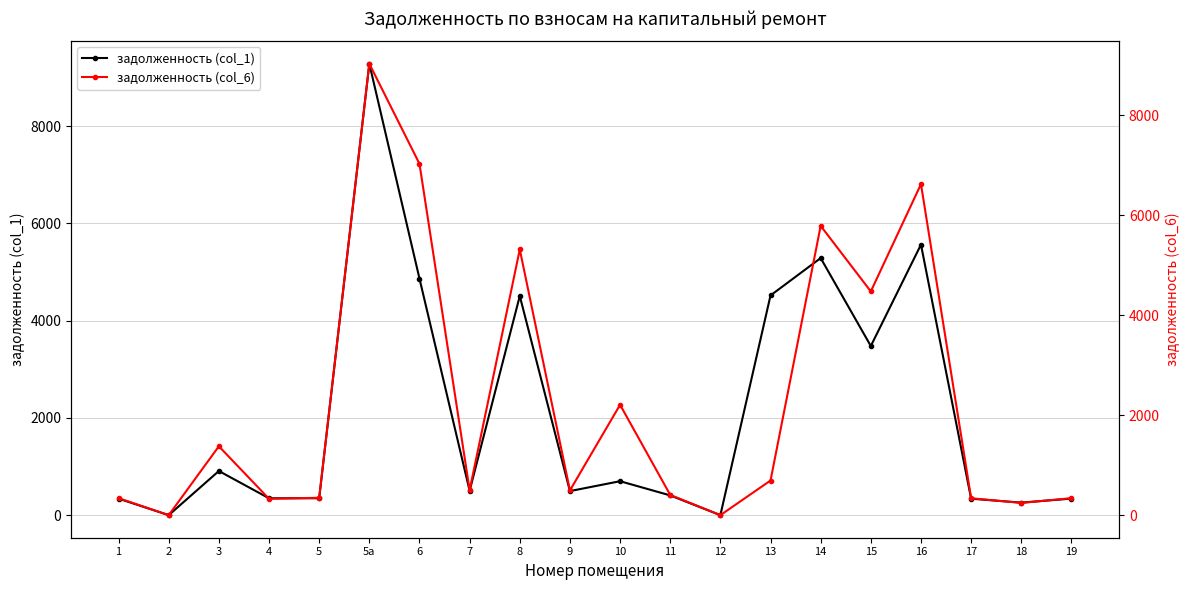

The value of задолженность (col_6) at 1 is 233.7. True or false?

False